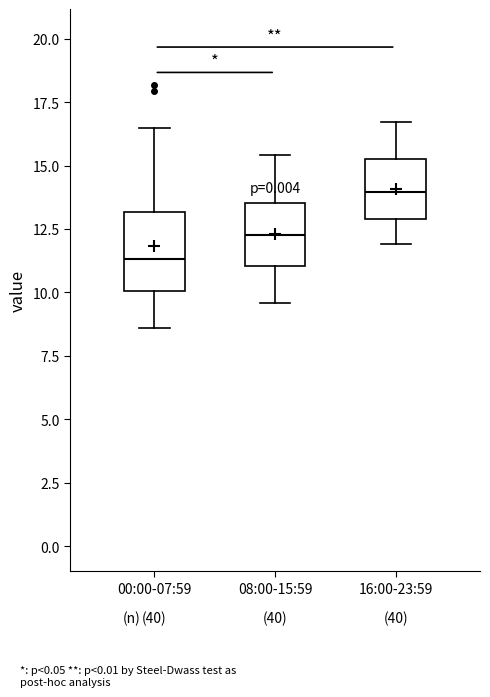

Reading left to right, read every box against the y-axis: the position of its median line, the range the box covers, and the ends of its whiskers. The values are not printed on the chart, so give them approximately, as read against the axis.

00:00-07:59: median 11.5, box 10.0 to 13.0, whiskers 8.5 to 16.5
08:00-15:59: median 12.5, box 11.0 to 13.5, whiskers 9.5 to 15.5
16:00-23:59: median 14.0, box 13.0 to 15.5, whiskers 12.0 to 16.5